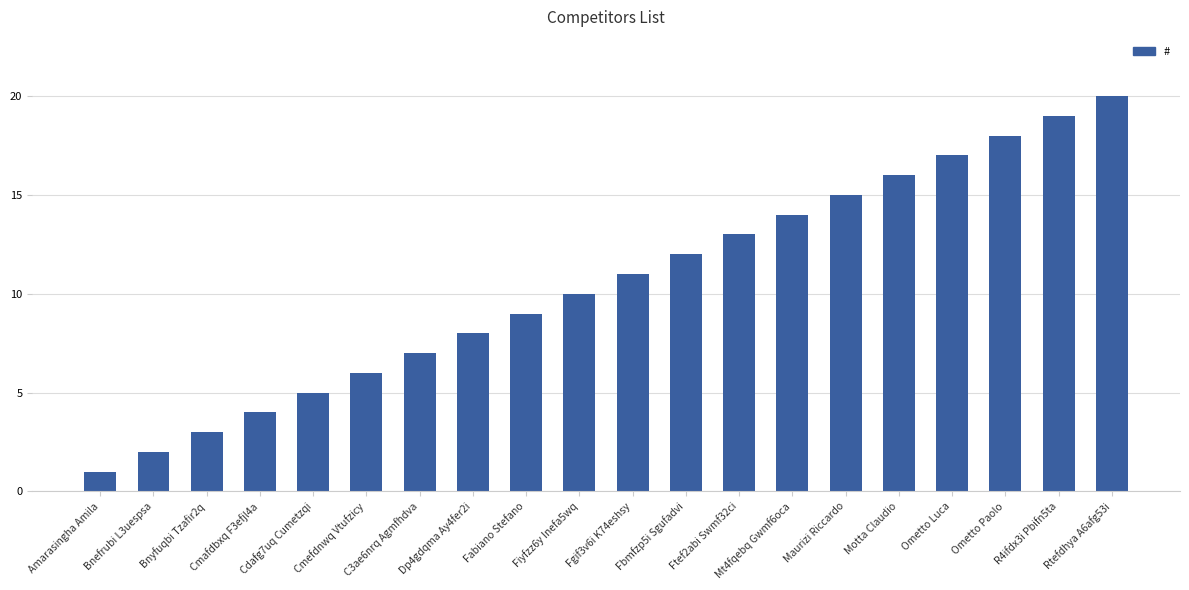

Reading right to left, what are all the values shown in this chart?

20	19	18	17	16	15	14	13	12	11	10	9	8	7	6	5	4	3	2	1